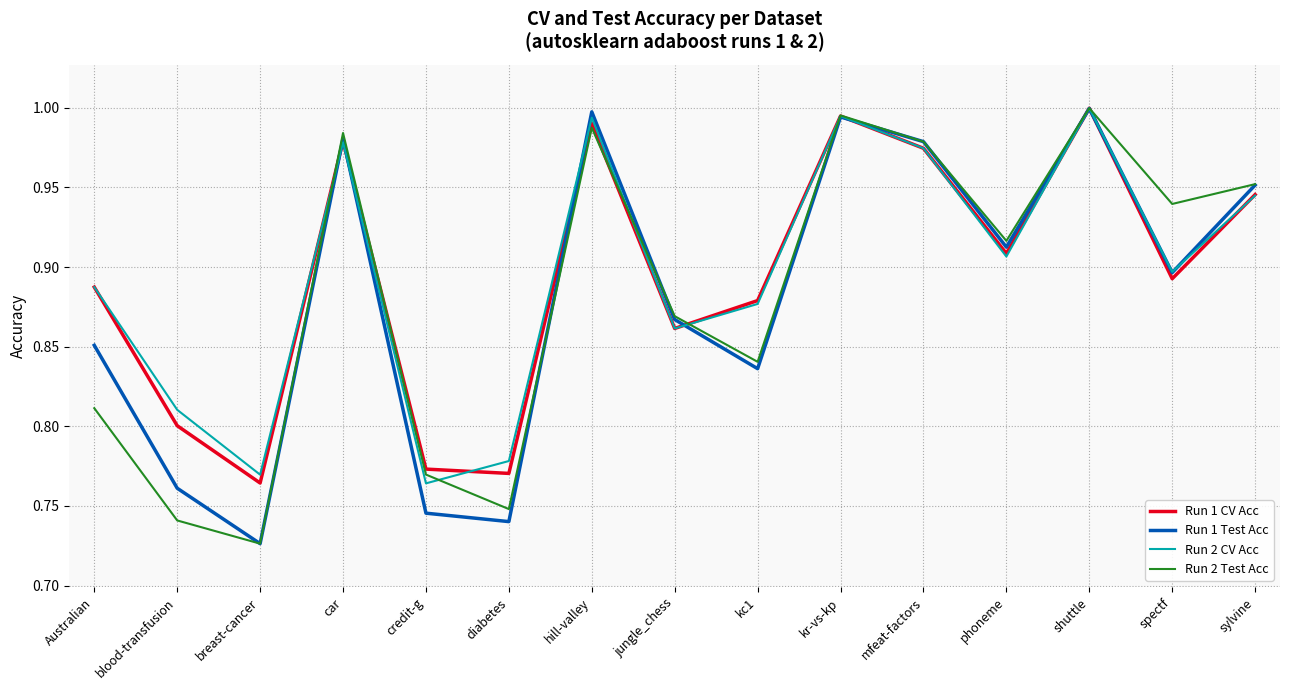

At which category does Run 1 Test Acc reach its first local peak?

car